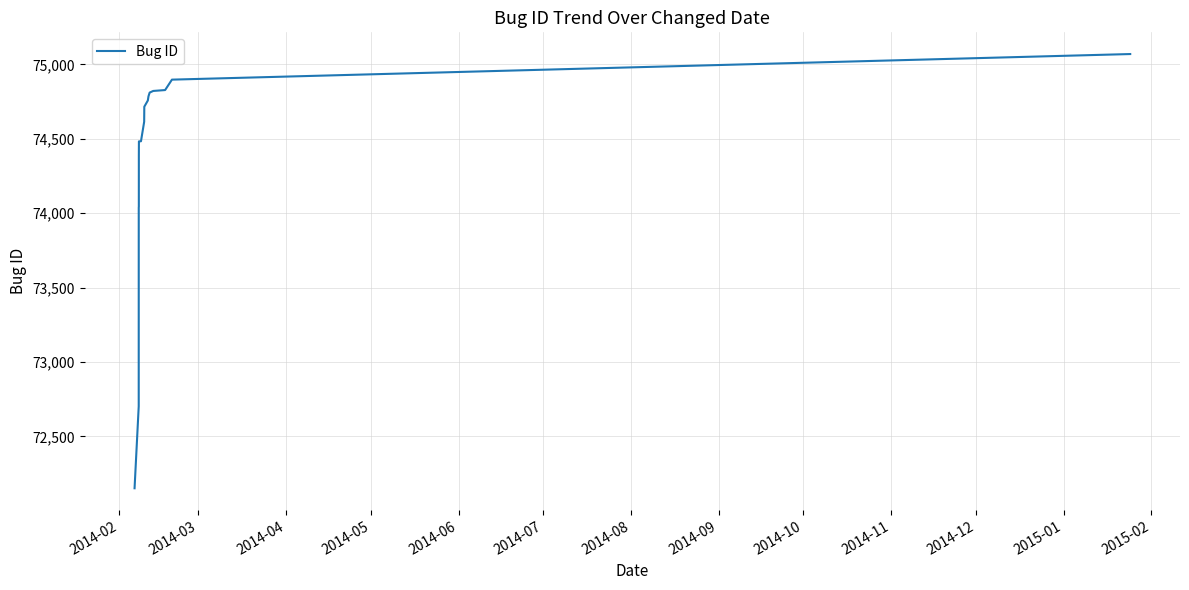

What is the greatest value displayed?

75069